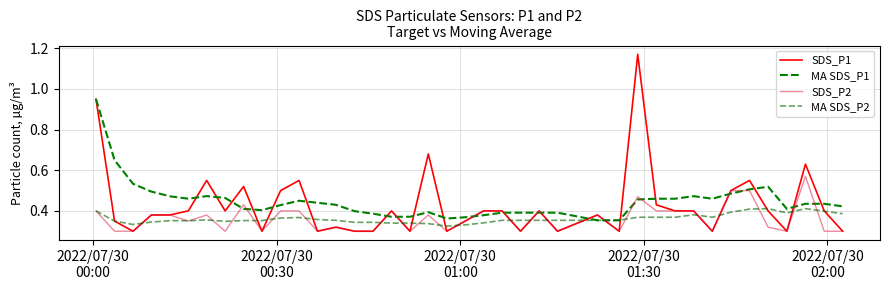

Which series has the widest spread of values?

SDS_P1